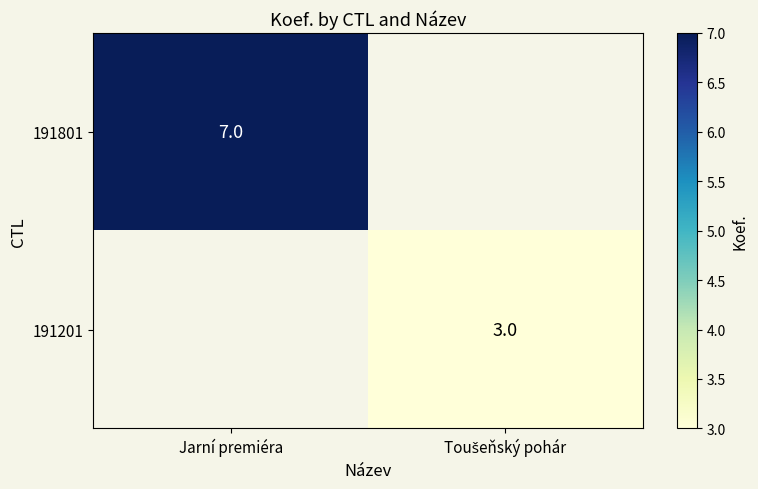

Where is 191801 nearest to the value 7?

Jarní premiéra